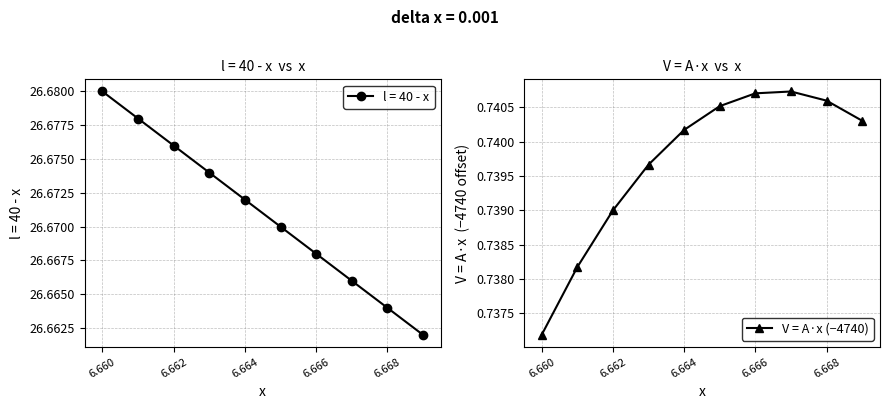

In V = A·x (−4740), how many points are higher than both neighbors (excluding endpoints)?

1